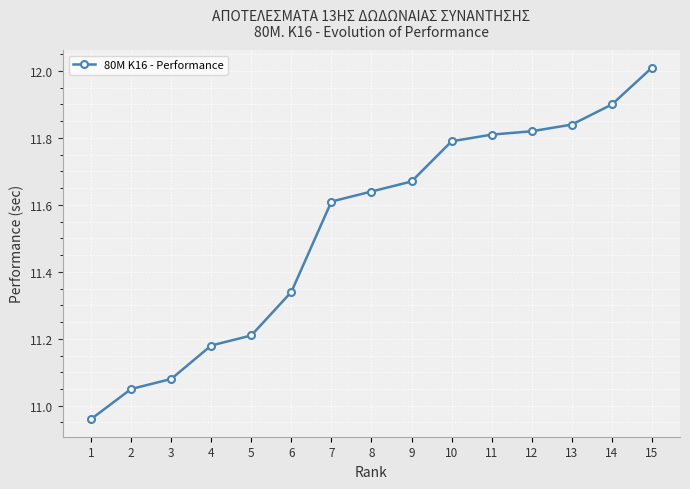

Is this an area chart (filled region under the line)?

No